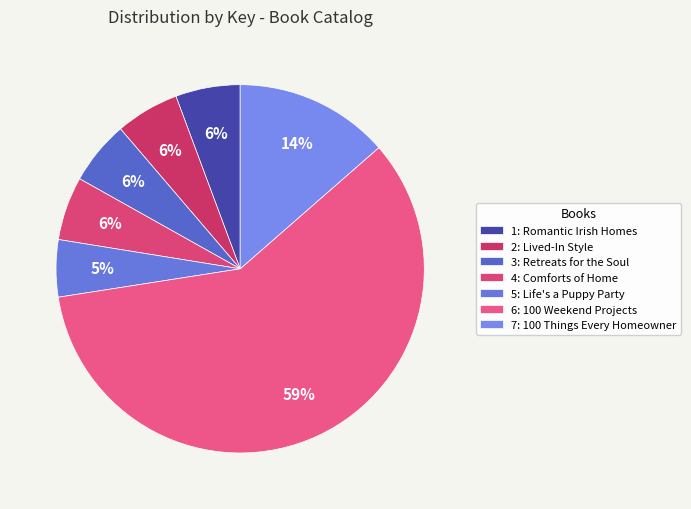

Which slice is the largest?

6: 100 Weekend Projects